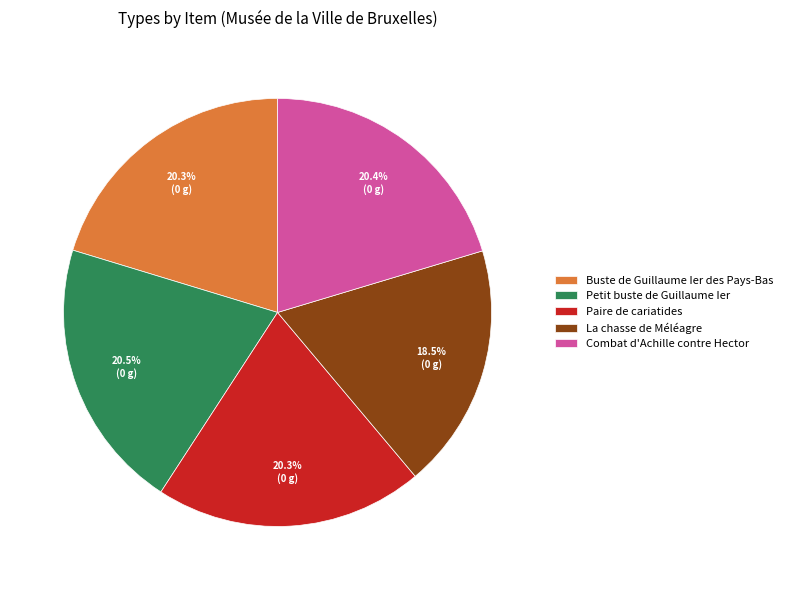

Does Buste de Guillaume Ier des Pays-Bas account for over 50% of the chart?

No